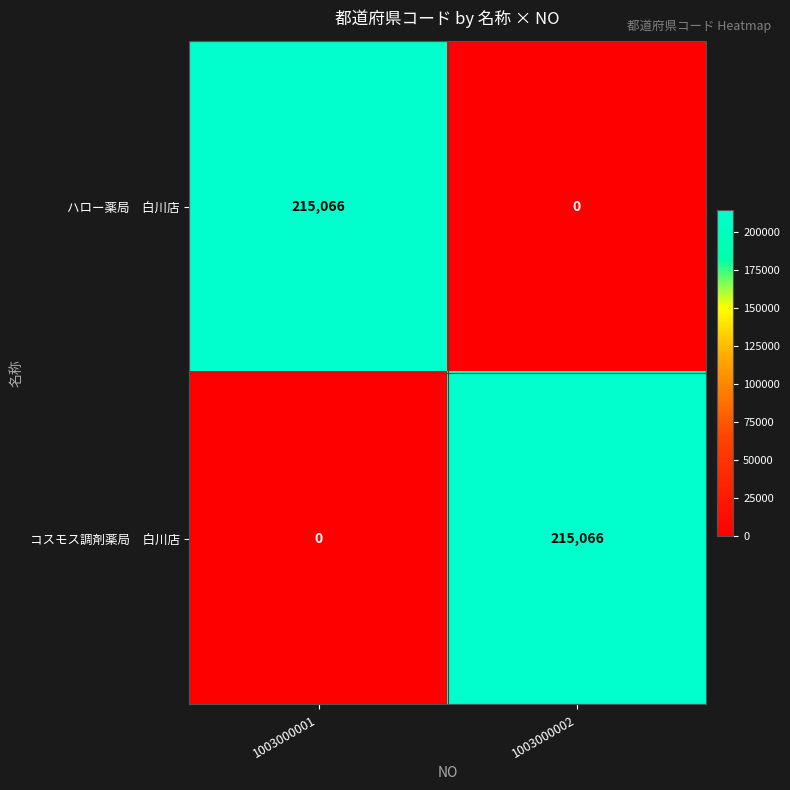

What is the greatest value displayed?

215066